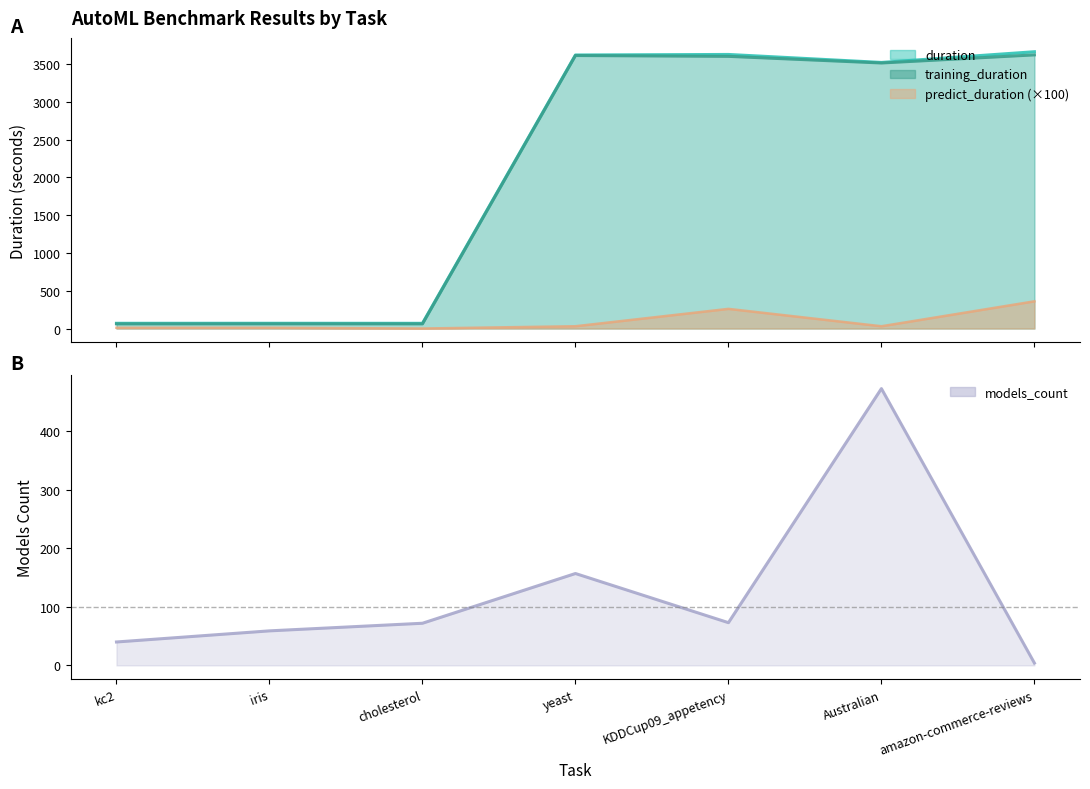

Does the chart have visible grid lines?

No